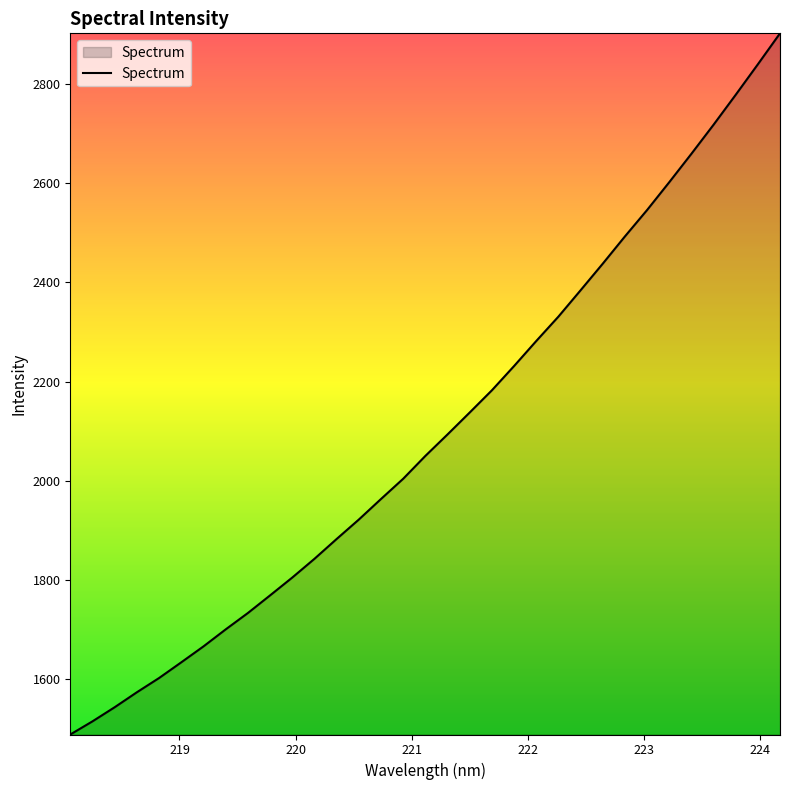

What is the maximum value shown in the chart?

2902.2